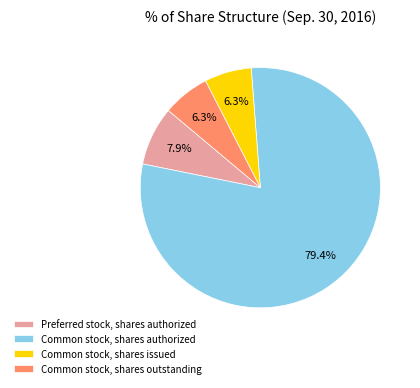

To the nearest percent, what is the average slice percentage?

25%